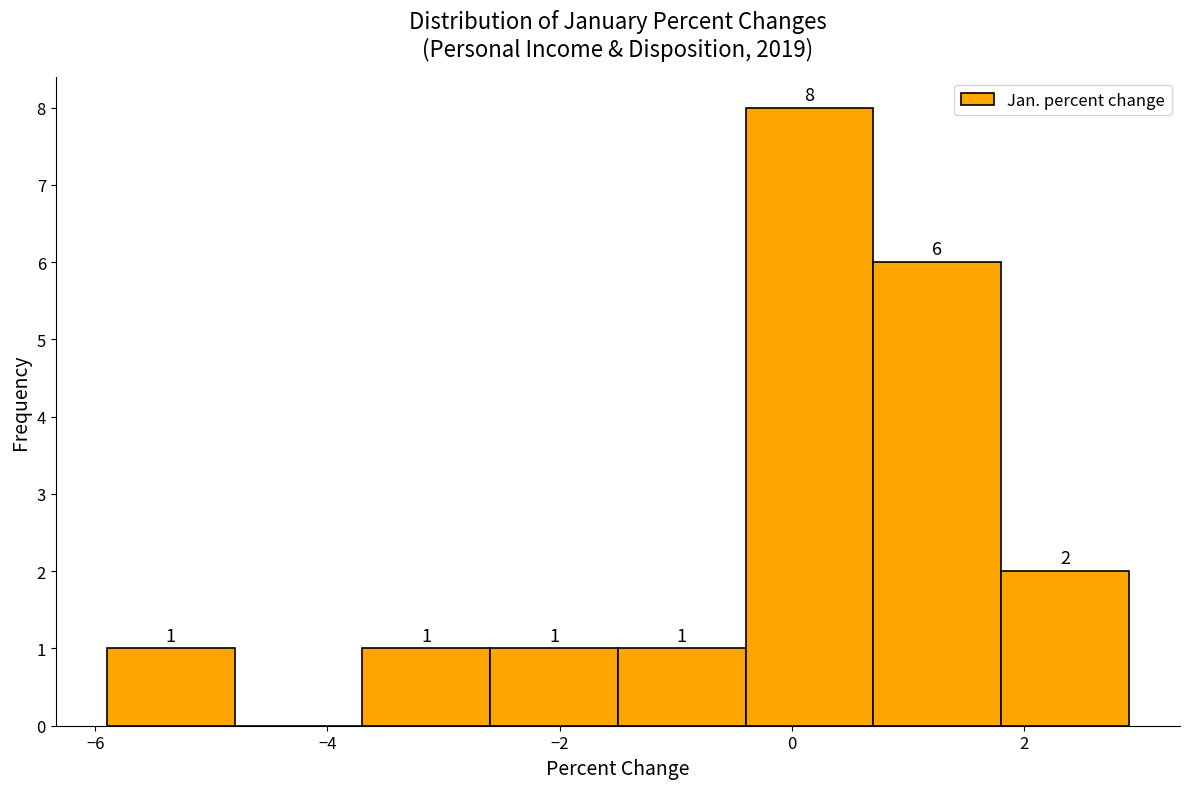

Which range on the x-axis has the tallest bar?

-0.4 to 0.7